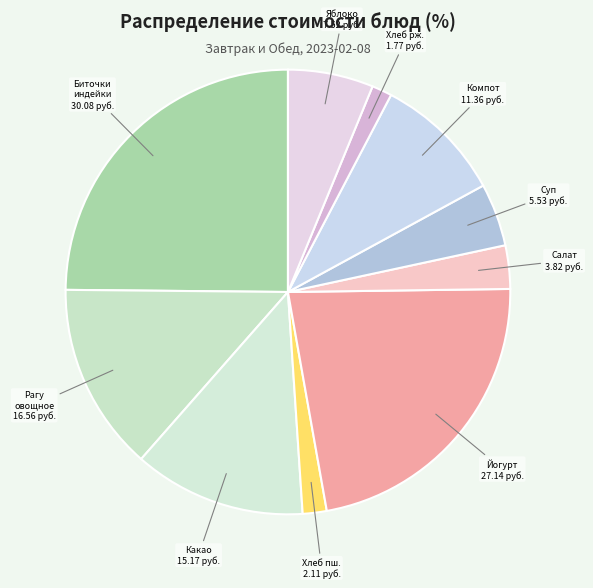

How many segments does this pie chart have?

10